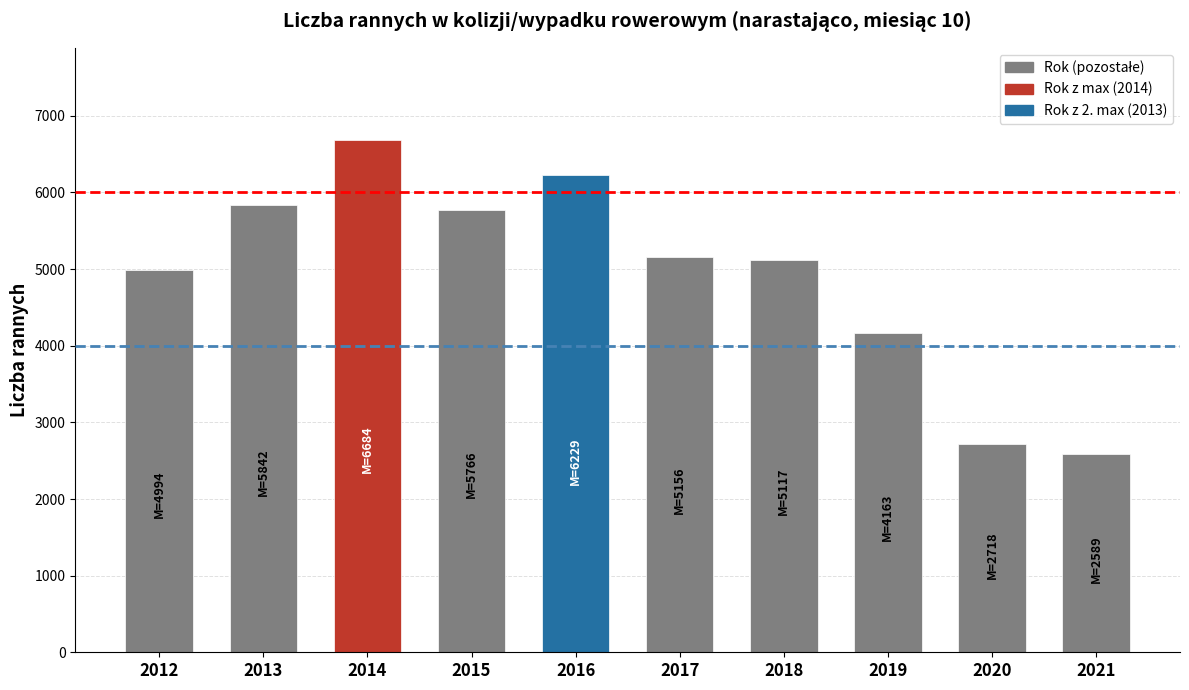

Are the bars horizontal?

No